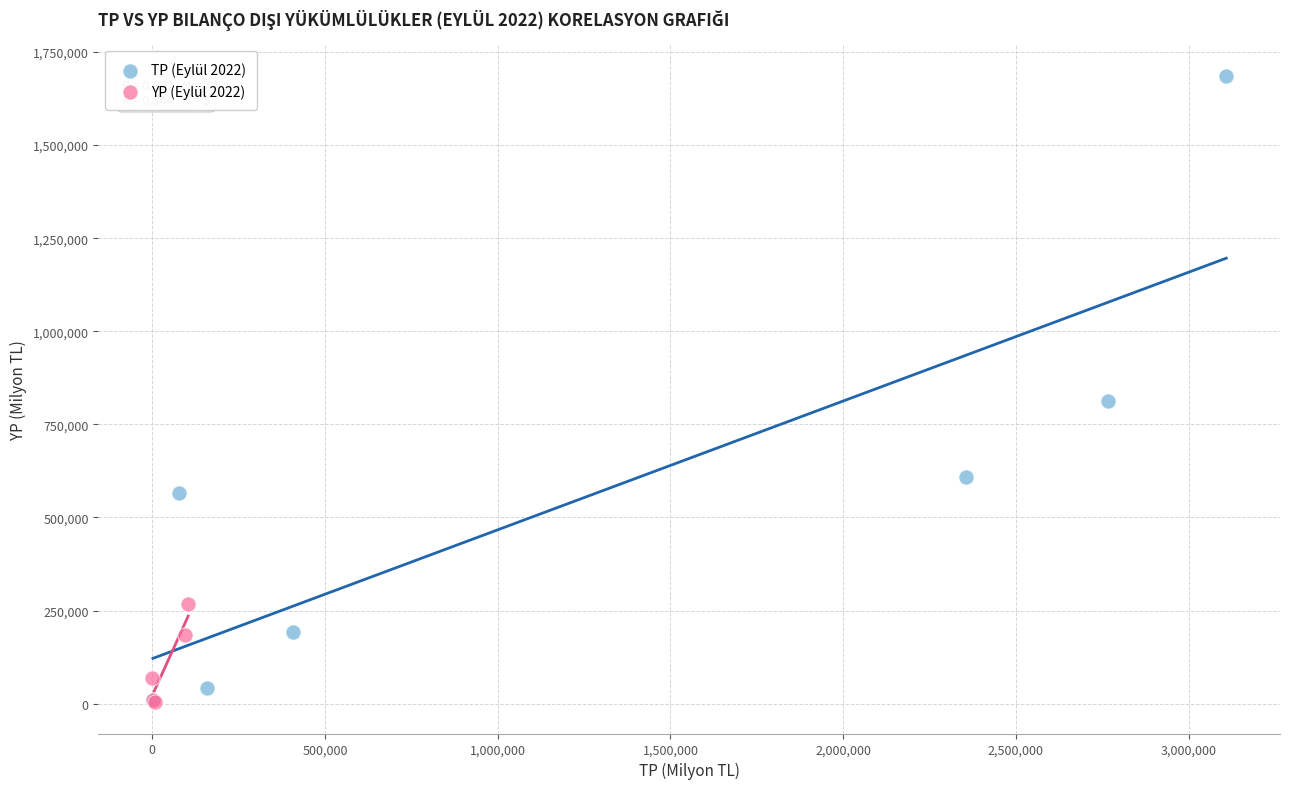

Which series contains the highest Y value?

TP (Eylül 2022)